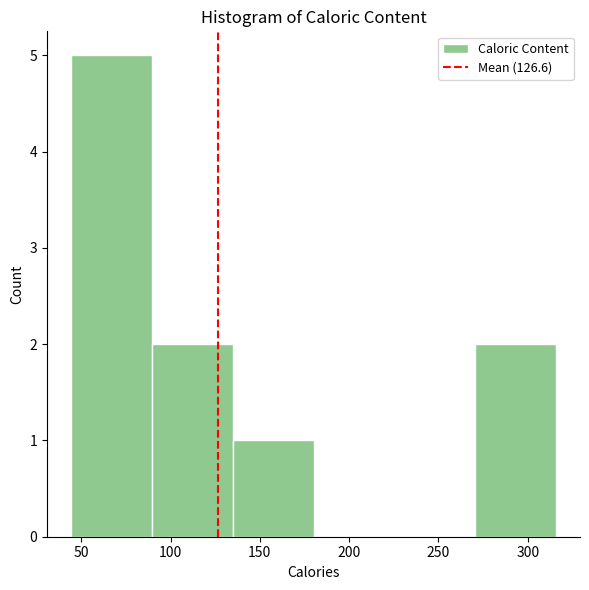

Reading left to right, list every bar in this chart as the range it spans on the x-axis followed by its height. Neither the bar edges nor the heights are printed on the chart, so give them approximately, as read against the axes.

45 to 90: 5
90 to 135: 2
135 to 180: 1
180 to 225: 0
225 to 270: 0
270 to 315: 2